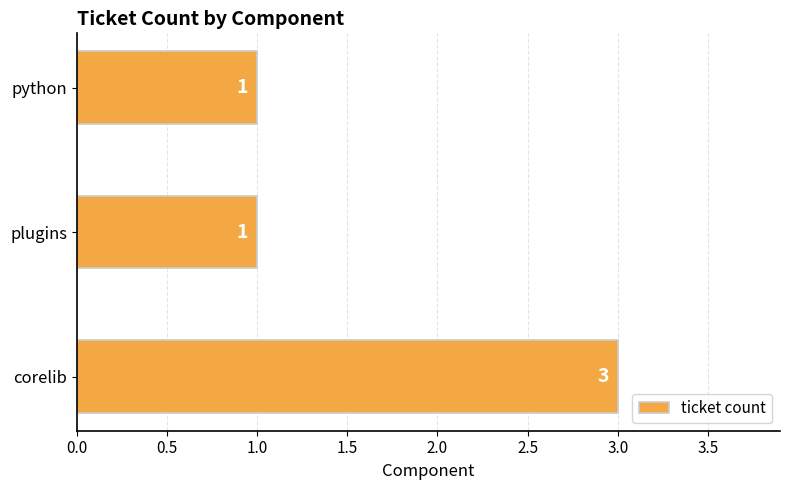

What is the ratio of the value at plugins to the value at corelib?

0.3